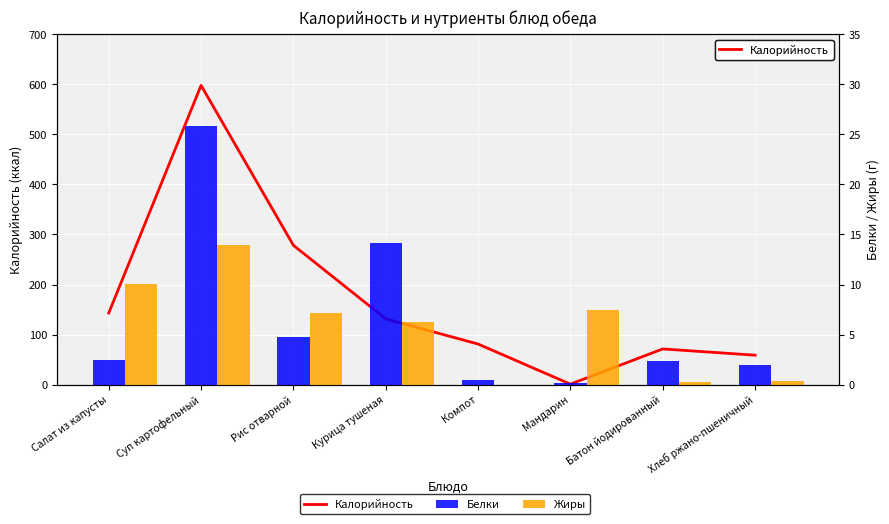

What is the sum of all Белки values?

52.3